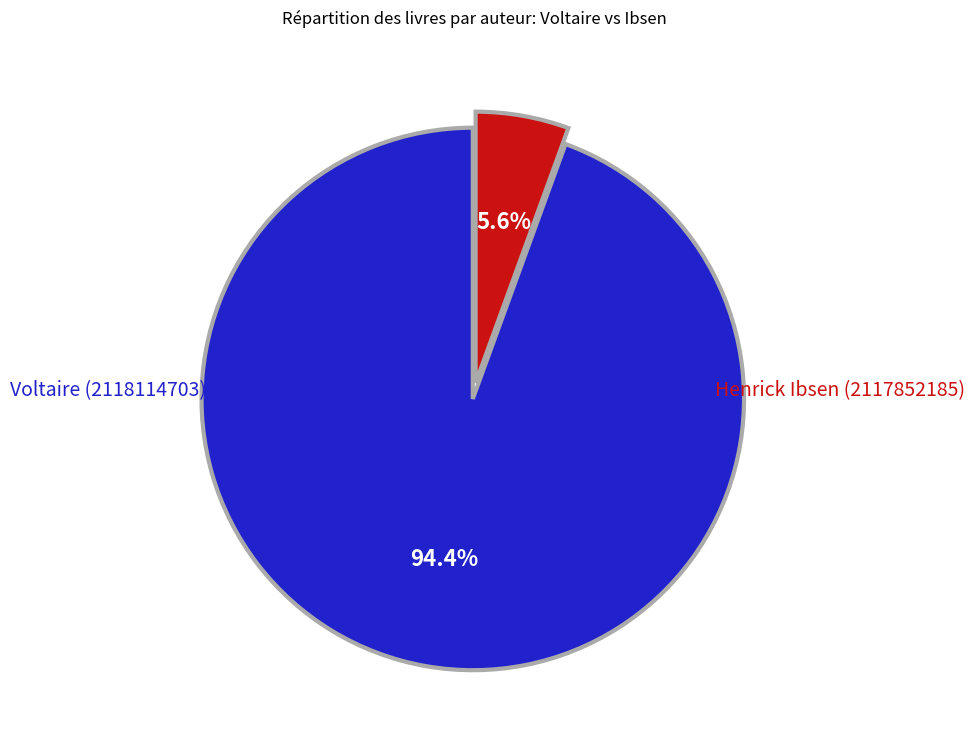

What percentage is the Henrick Ibsen (2117852185) slice, to the nearest percent?

6%